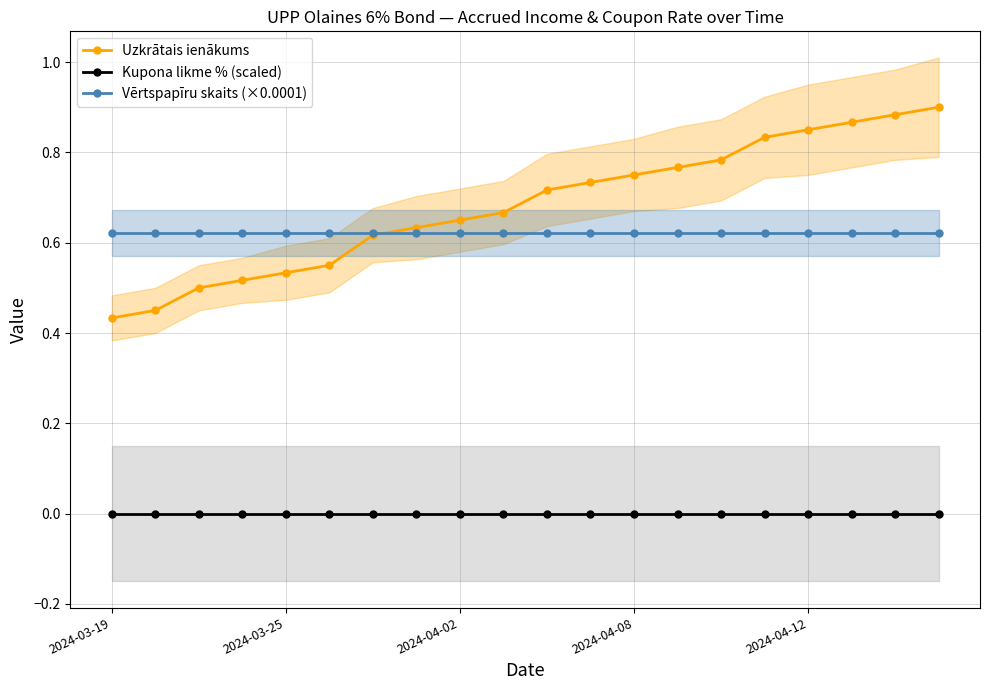

Which series has the largest total across all categories?

Uzkrātais ienākums